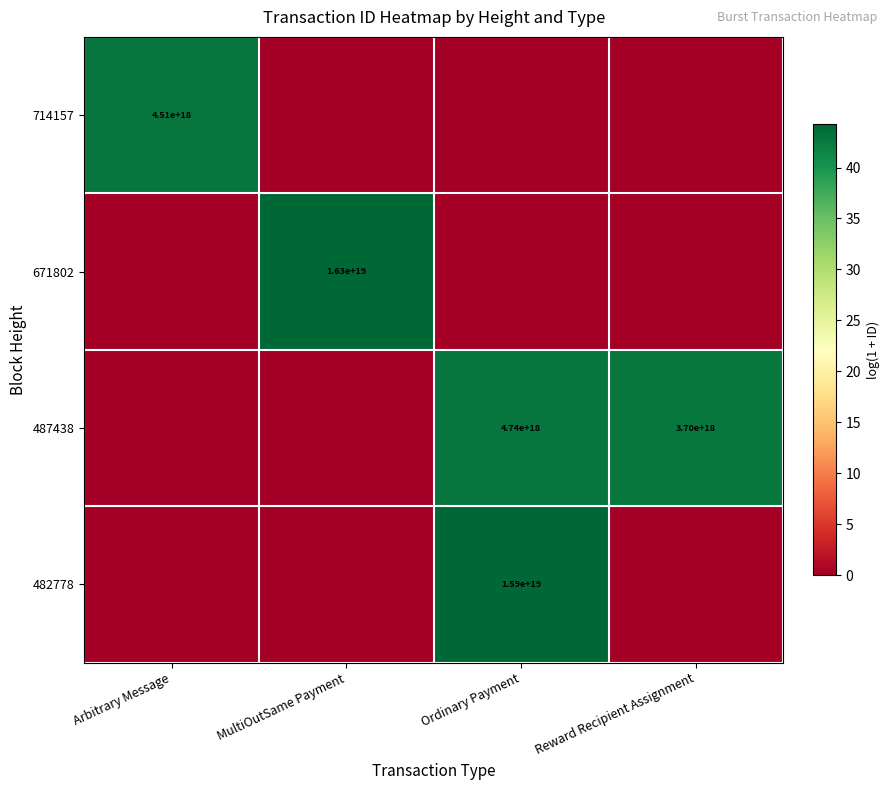

At which label is 487438 closest to 21?

Arbitrary Message